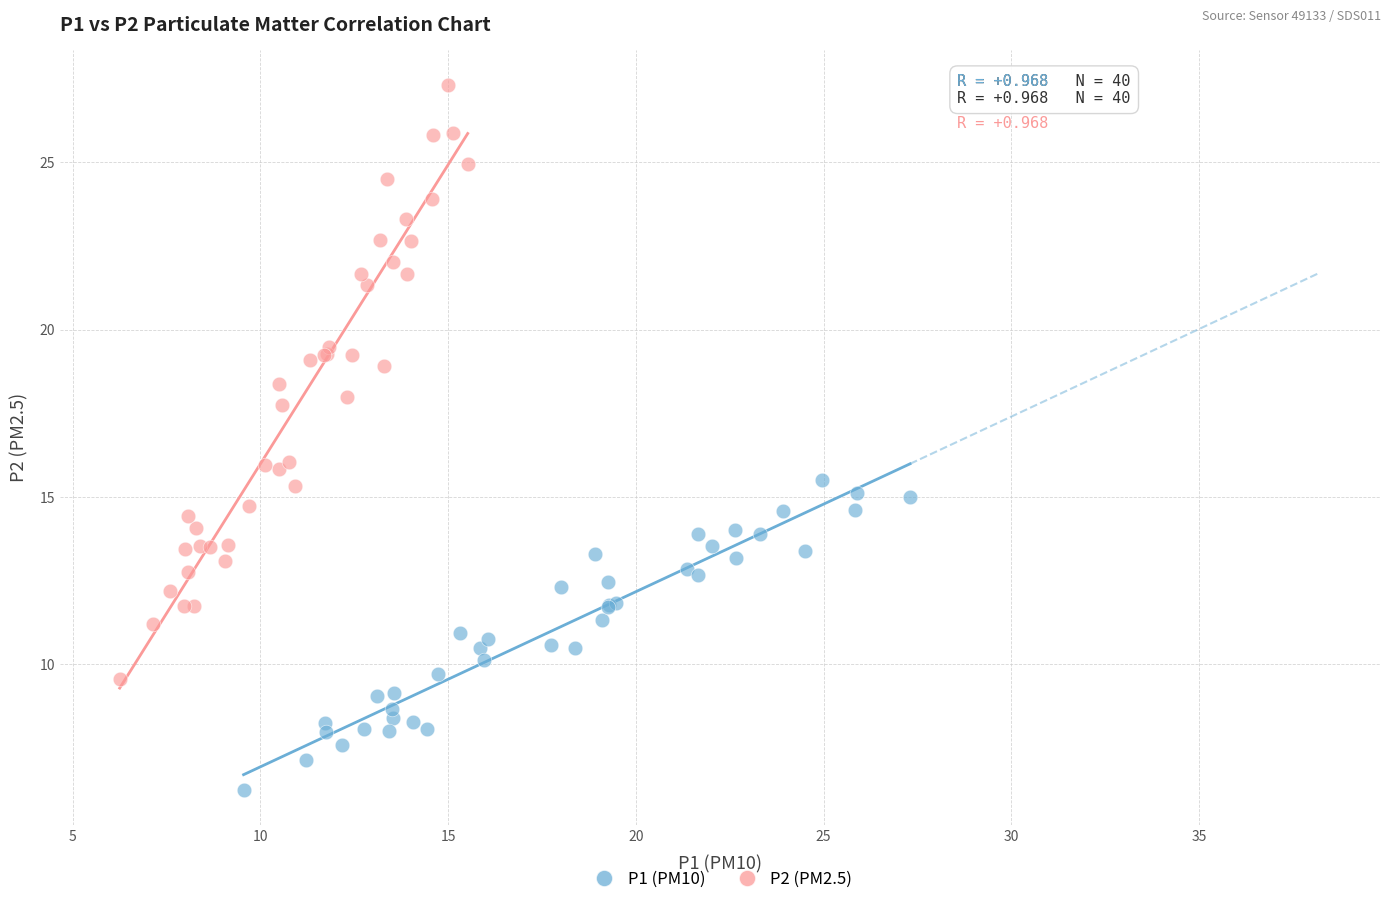

Which series reaches the maximum Y coordinate?

P2 (PM2.5)